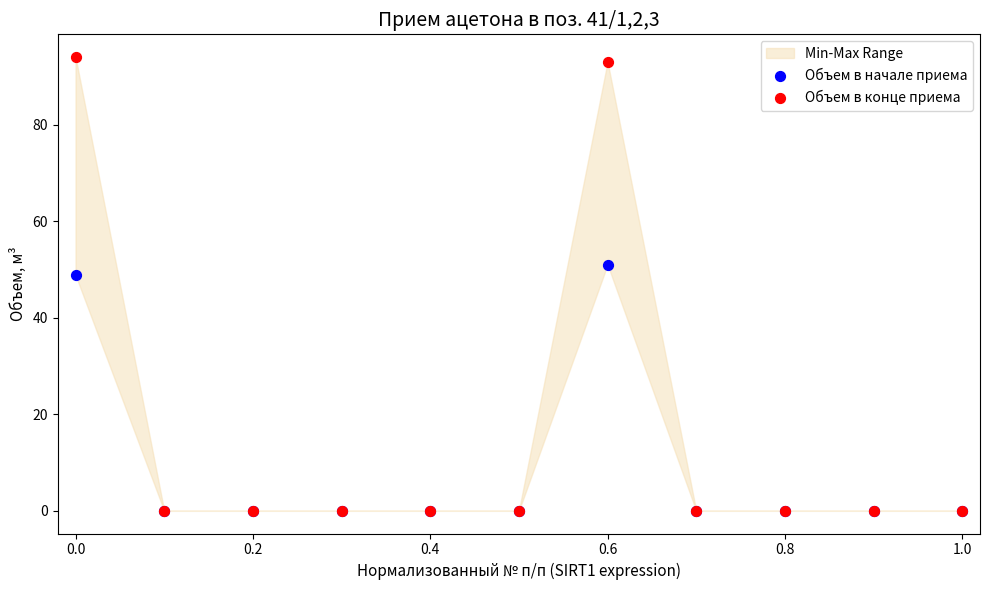

Which series contains the highest Y value?

Объем в конце приема